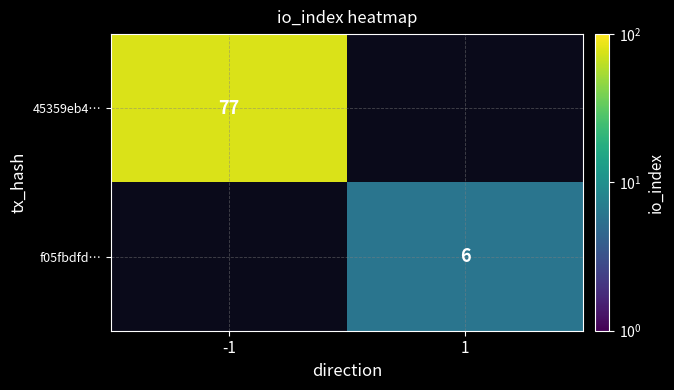

Which category has the highest value across all series?

-1